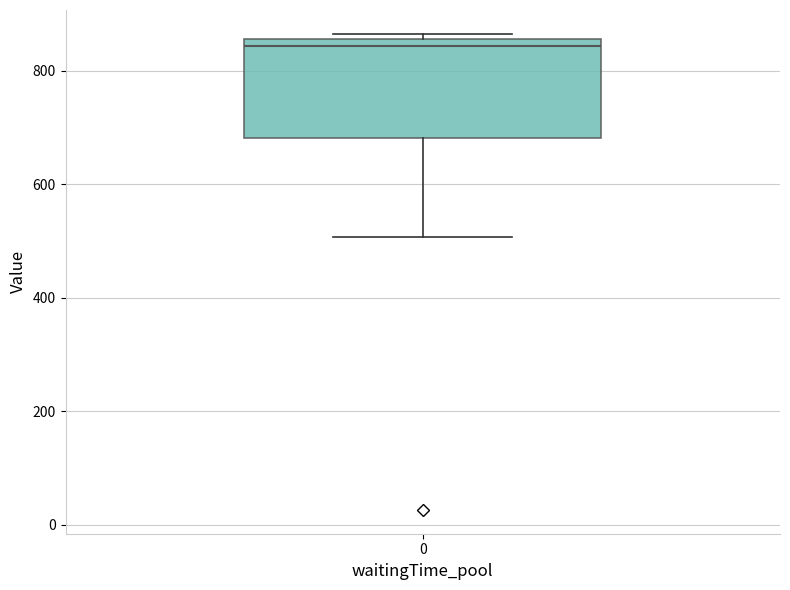

Read this box plot against the y-axis: the position of the median line, the range covered by the box, and the ends of both whiskers. The values are not printed on the chart, so give them approximately, as read against the axis.

median 840, box 680 to 860, whiskers 500 to 860 (just above the box's upper edge)